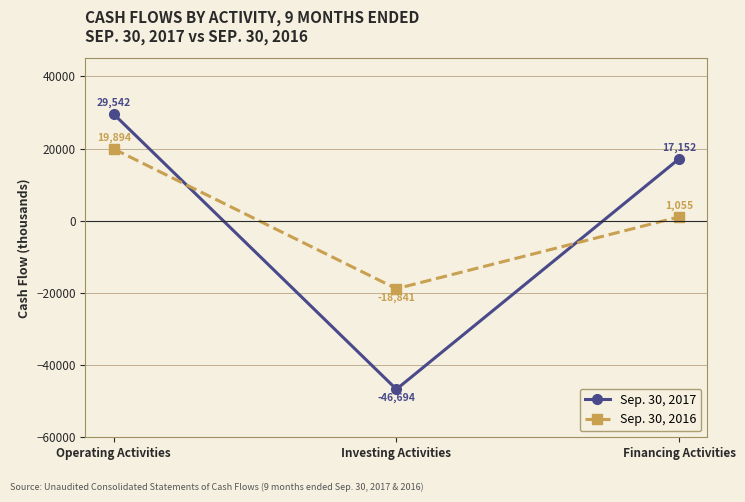

Reading right to left, what are all the values shown in this chart?

Sep. 30, 2017: Financing Activities=17152	Investing Activities=-46694	Operating Activities=29542
Sep. 30, 2016: Financing Activities=1055	Investing Activities=-18841	Operating Activities=19894